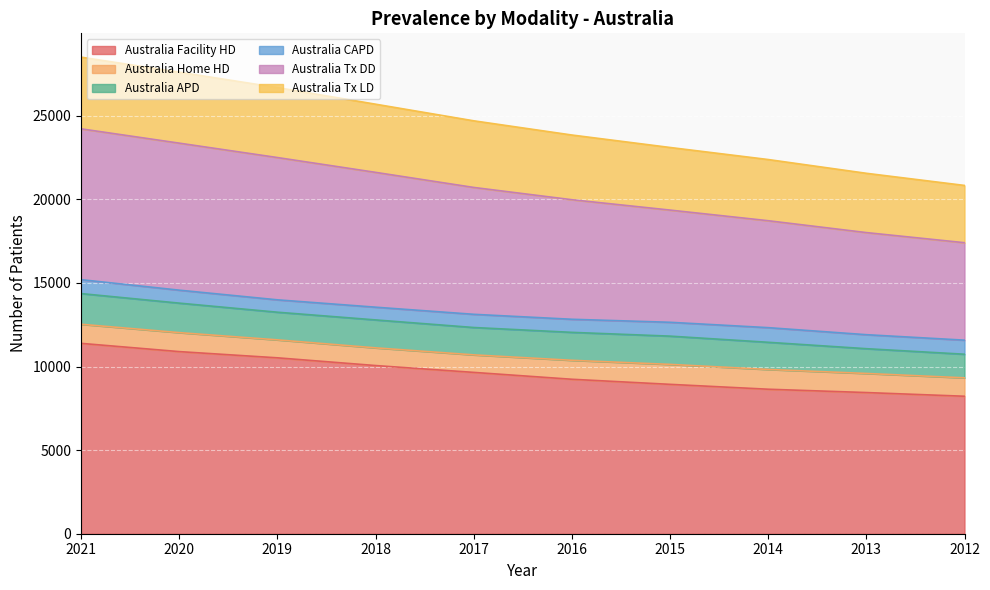

Is it true that Australia Facility HD equals 8933 at 2015?

True